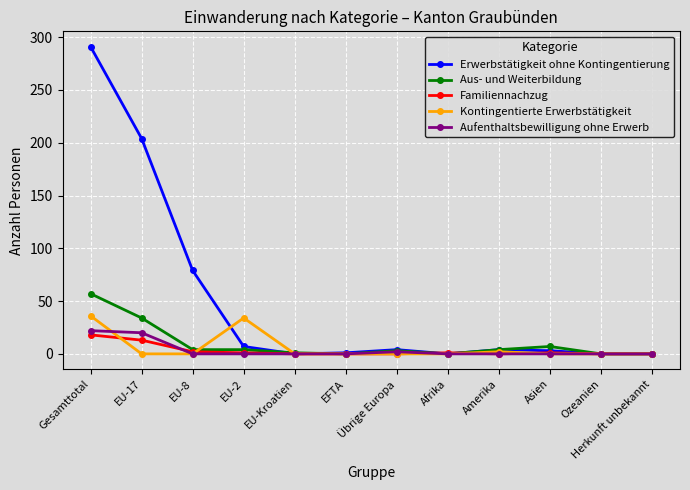

What is the label of the 1st point from the right?

Herkunft unbekannt